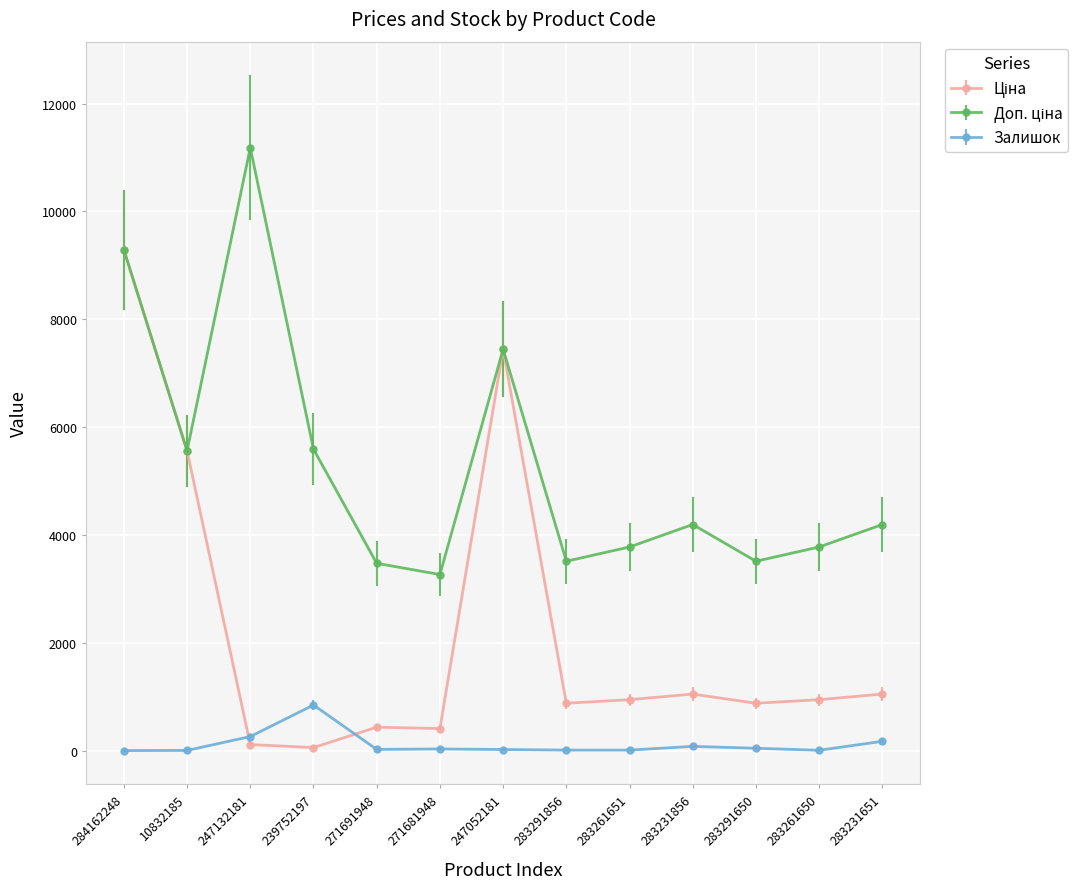

How many values in the Залишок series are below 22?

6